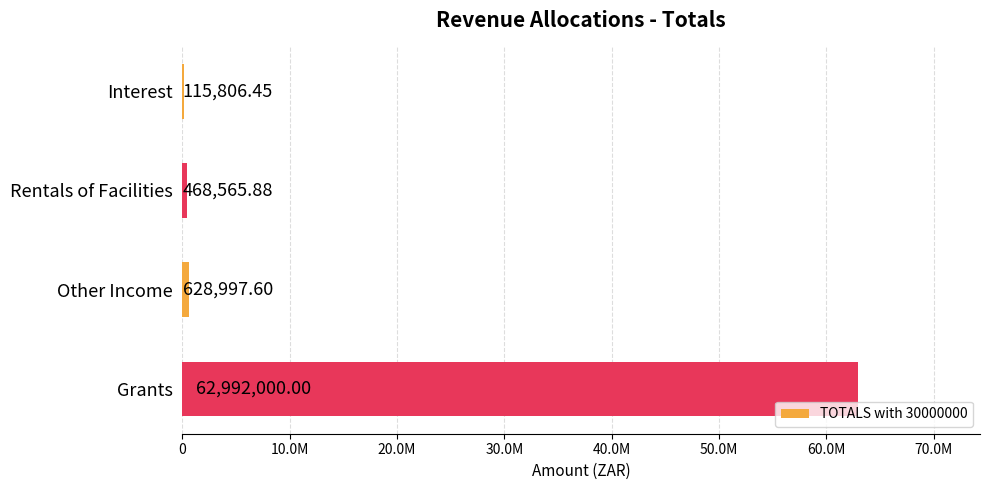

Which label corresponds to the largest value in the chart?

Grants